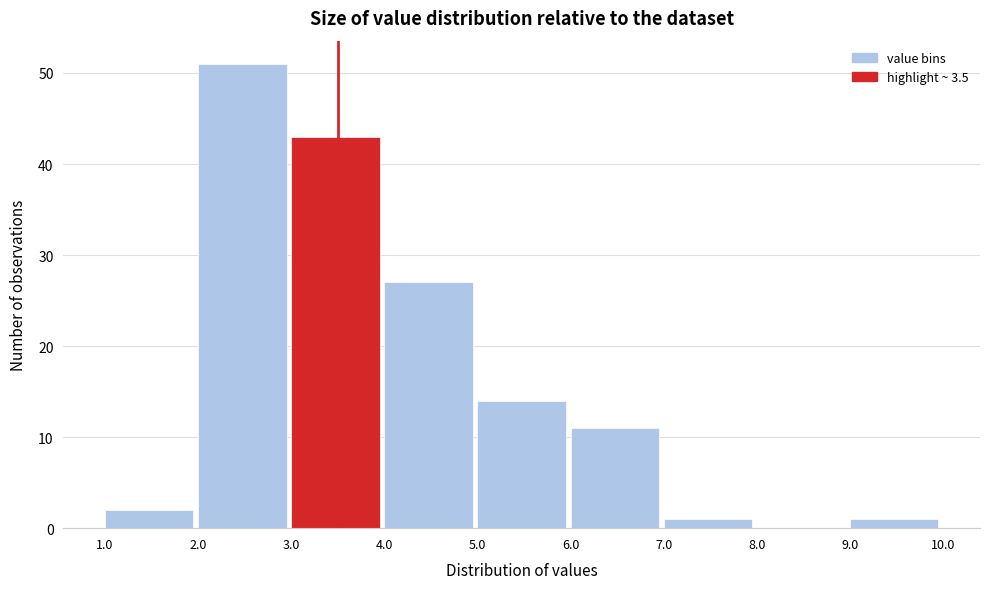

Reading left to right, transcribe this chart: for each bar, give the range it covers on the x-axis and its height. The values are not printed on the chart, so give them approximately, as read against the axis.

1.0 to 2.0: 2
2.0 to 3.0: 51
3.0 to 4.0: 43
4.0 to 5.0: 27
5.0 to 6.0: 14
6.0 to 7.0: 11
7.0 to 8.0: 1
8.0 to 9.0: 0
9.0 to 10.0: 1